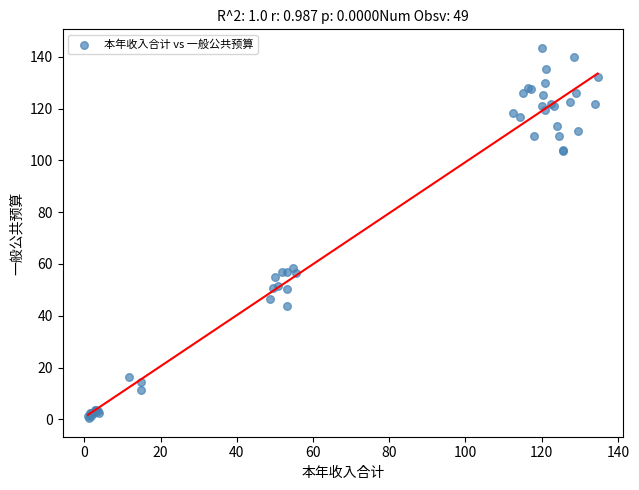

What Y value in the scatter plot is closest to 71?

58.6